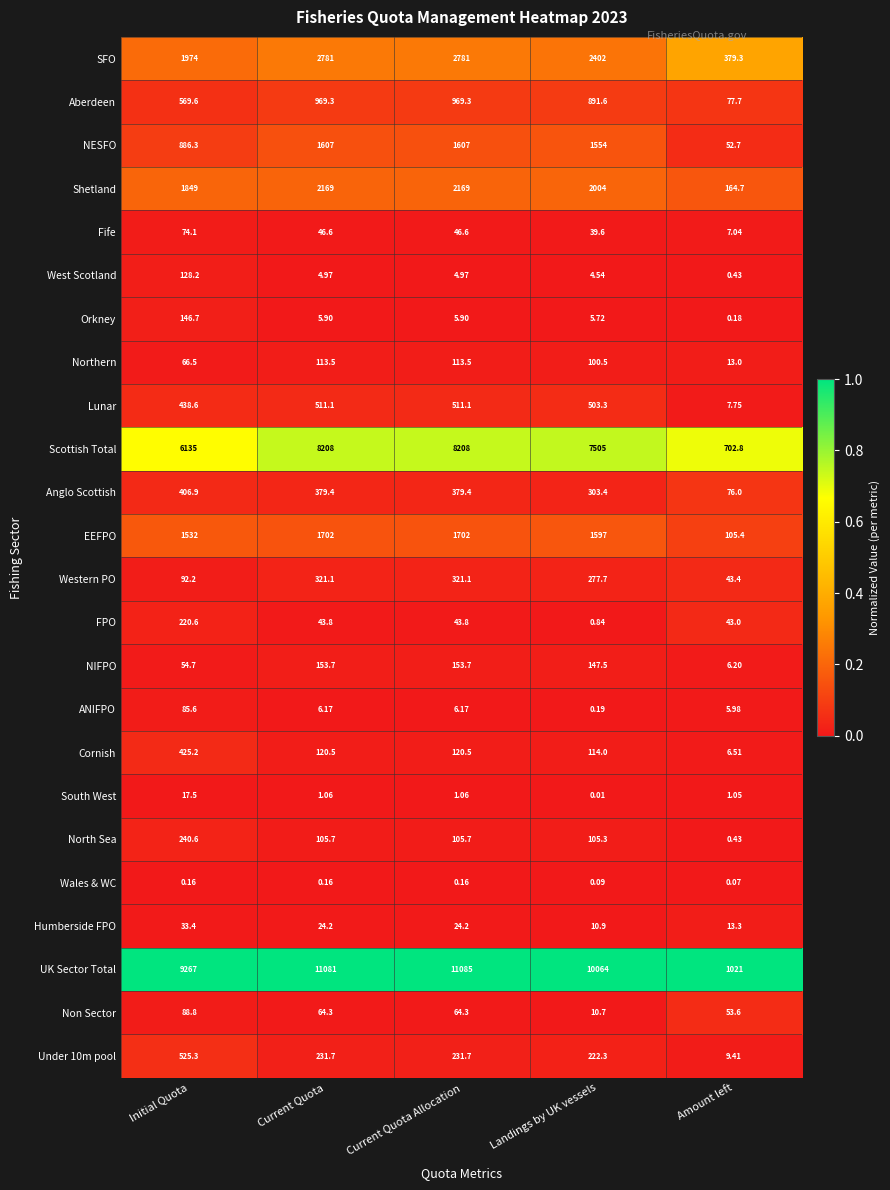

What is the spread (max minus min) of values at Amount left?

1020.9